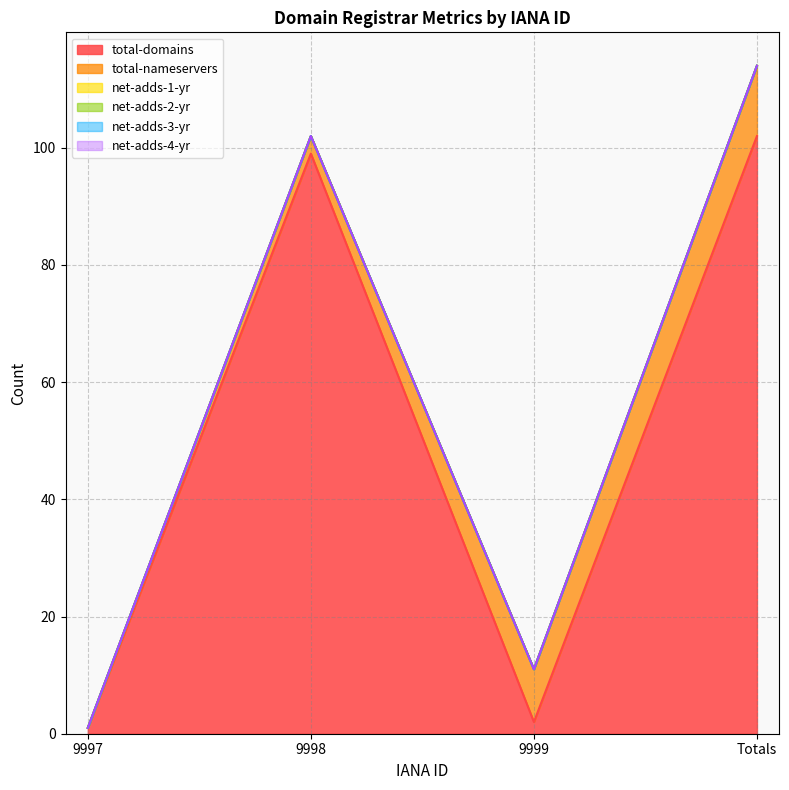

True or false: net-adds-1-yr and net-adds-3-yr intersect in this chart.

False